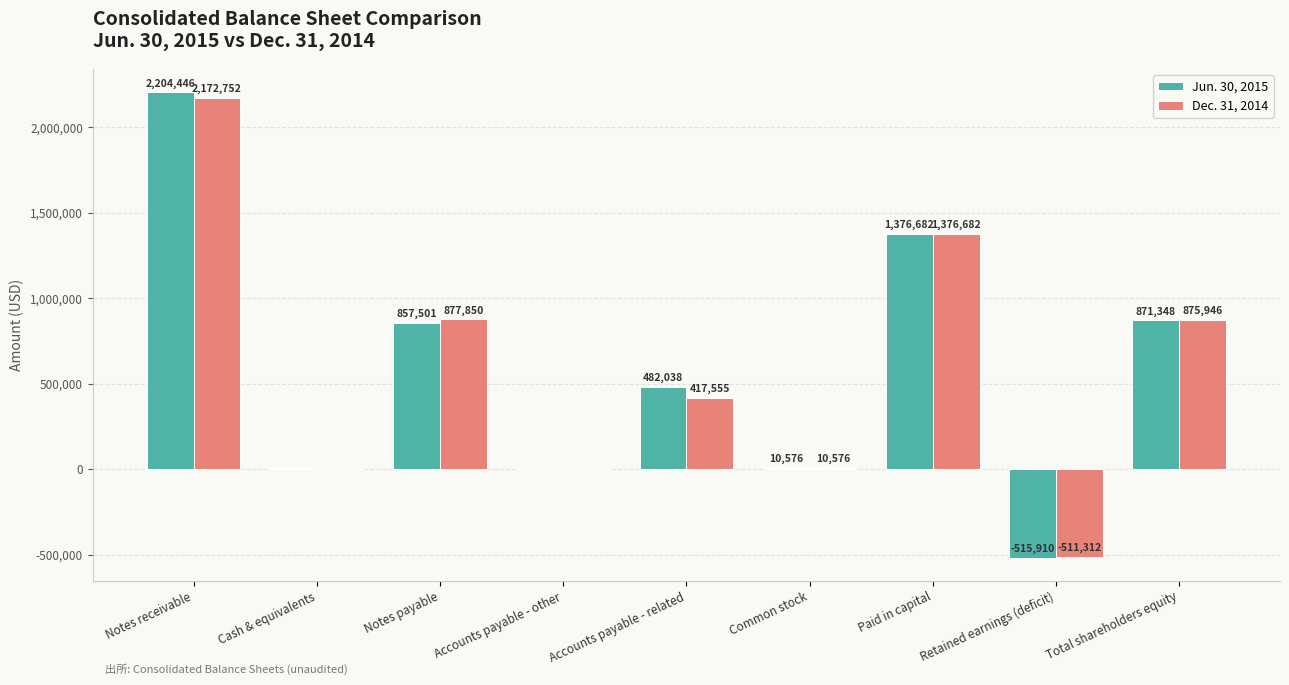

Reading left to right, what are all the values shown in this chart?

Jun. 30, 2015: 2204446	7102	857501	661	482038	10576	1376682	-515910	871348
Dec. 31, 2014: 2172752	1776	877850	3177	417555	10576	1376682	-511312	875946